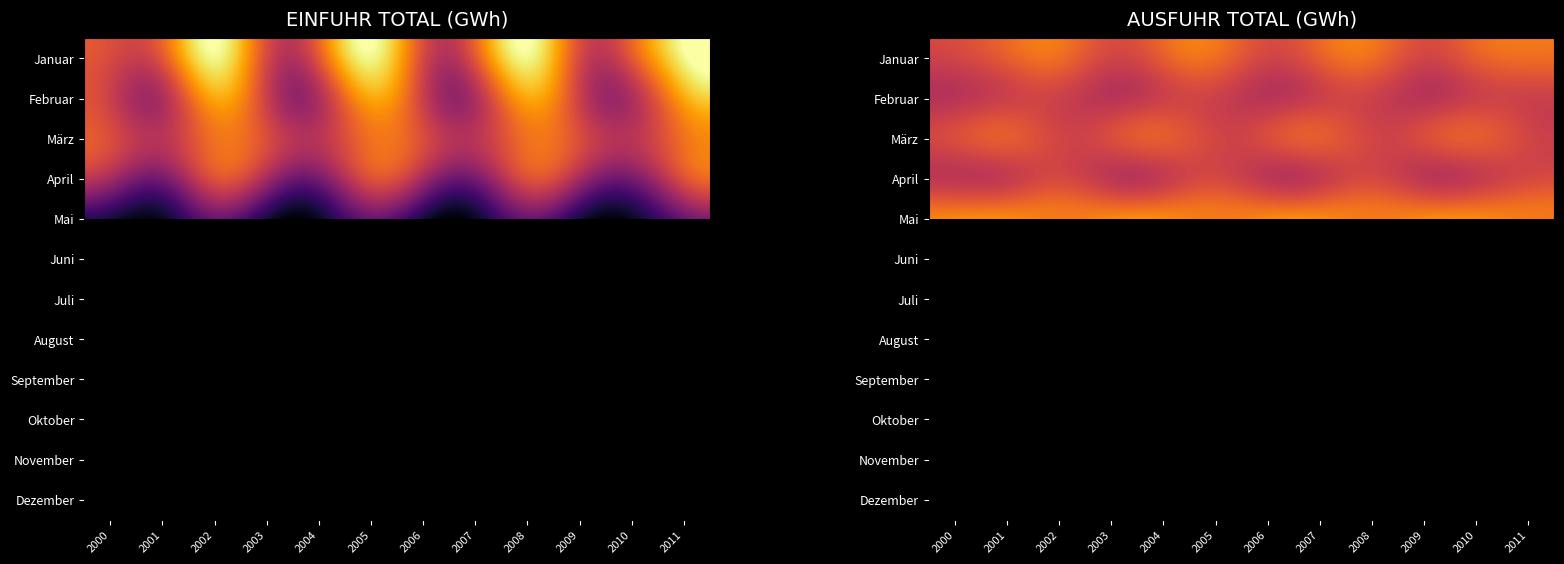

List the labels in order of März value, smallest first.

2002, 2005, 2008, 2011, 2000, 2003, 2006, 2009, 2001, 2004, 2007, 2010